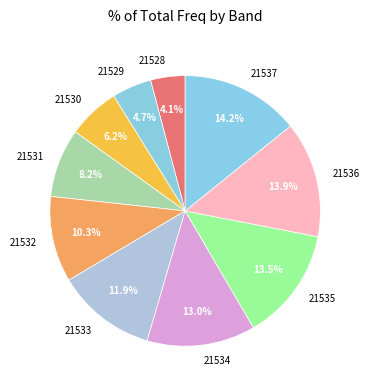

To the nearest percent, what portion does 21537 represent?

14%